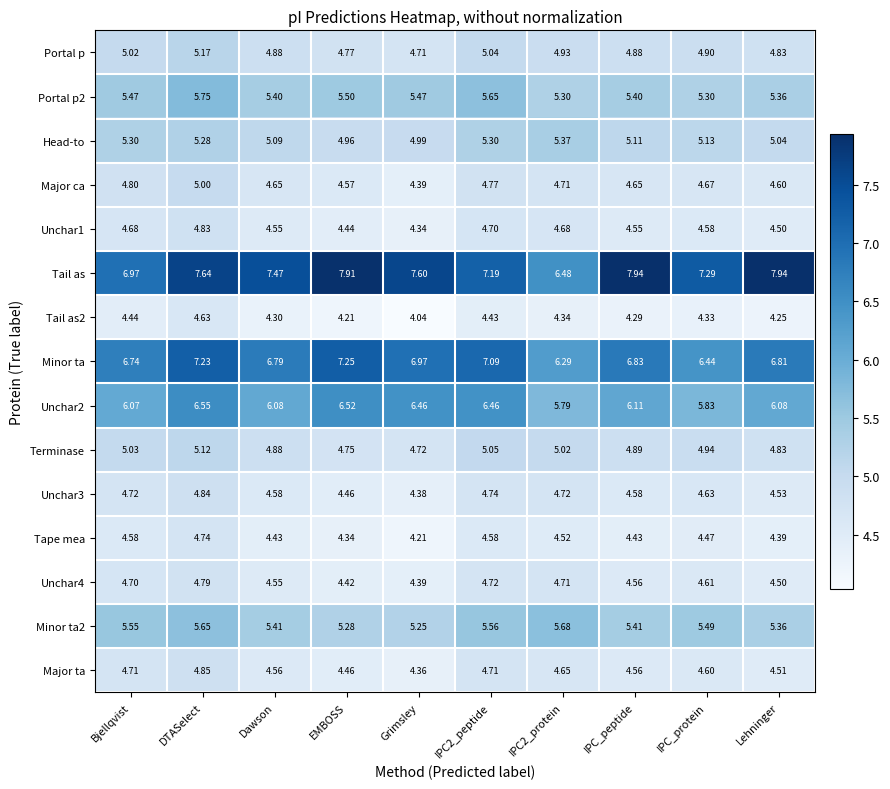

At which label is Portal p closest to 4?

Grimsley